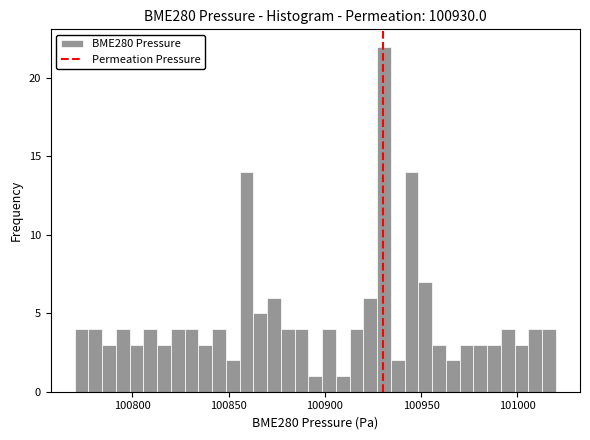

Around what value on the x-axis is the tallest bar? Give the approximate position of its centre, as read against the axis.

100930